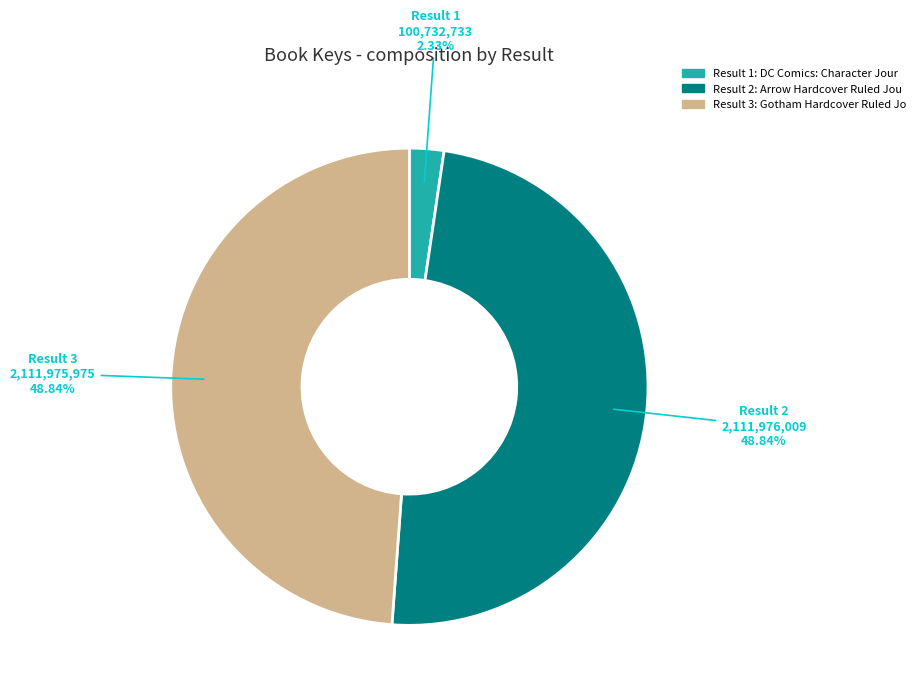

How many segments does this pie chart have?

3